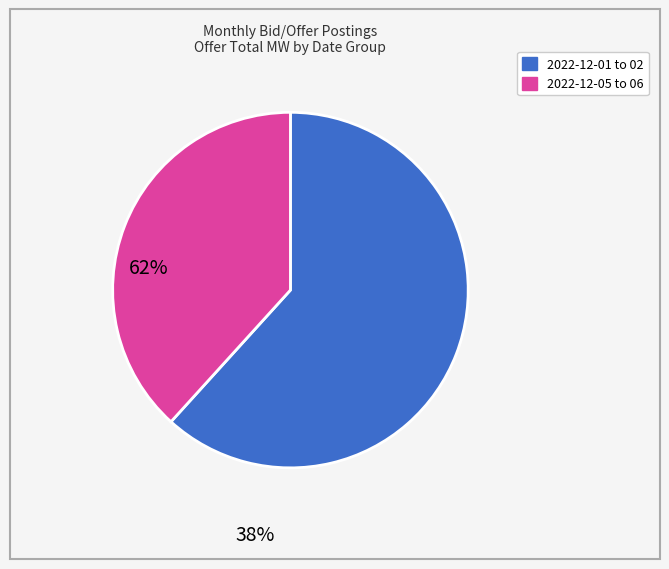

Is there a majority slice in this chart?

Yes